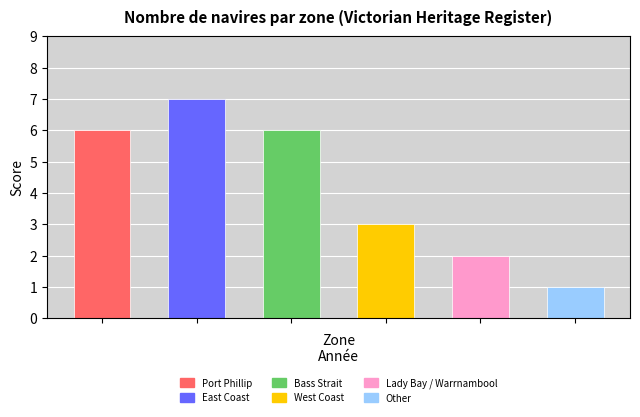

What is the value of the 5th bar from the left?

2